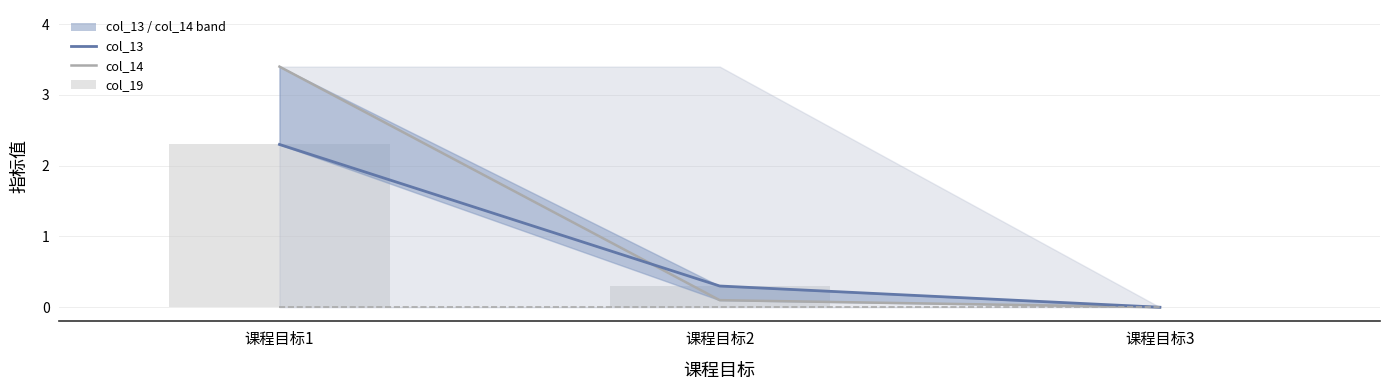

Is it true that col_13 equals 0.3 at 课程目标2?

True